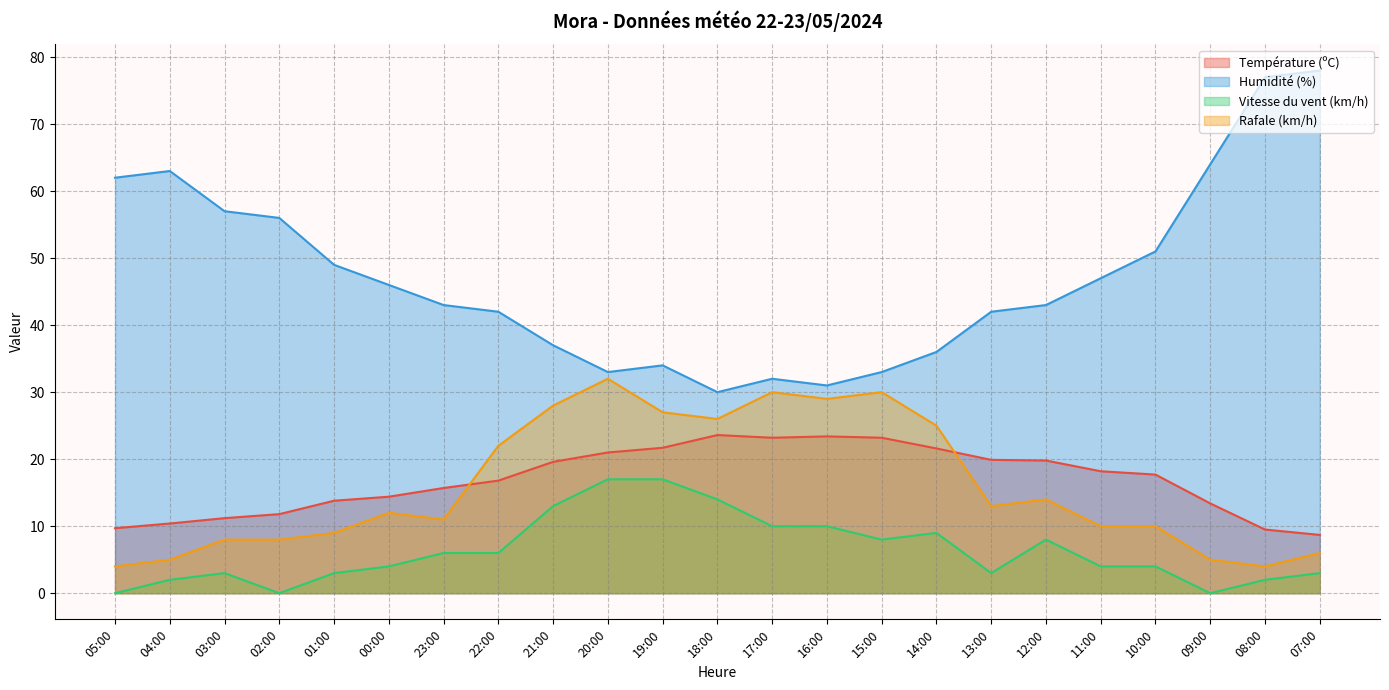

True or false: Vitesse du vent (km/h) has a value of 2.3 at 11:00.

False